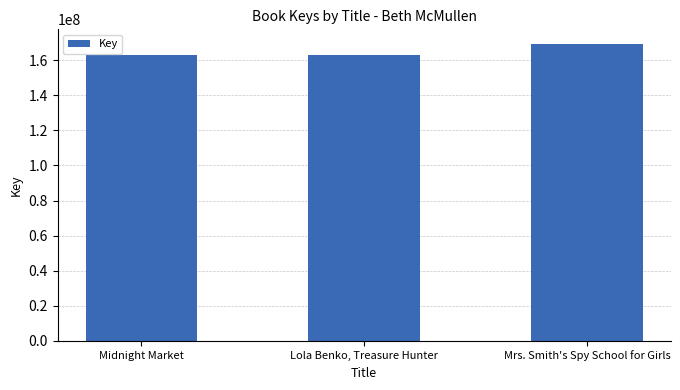

What is the change in value from Midnight Market to Lola Benko, Treasure Hunter?

-731